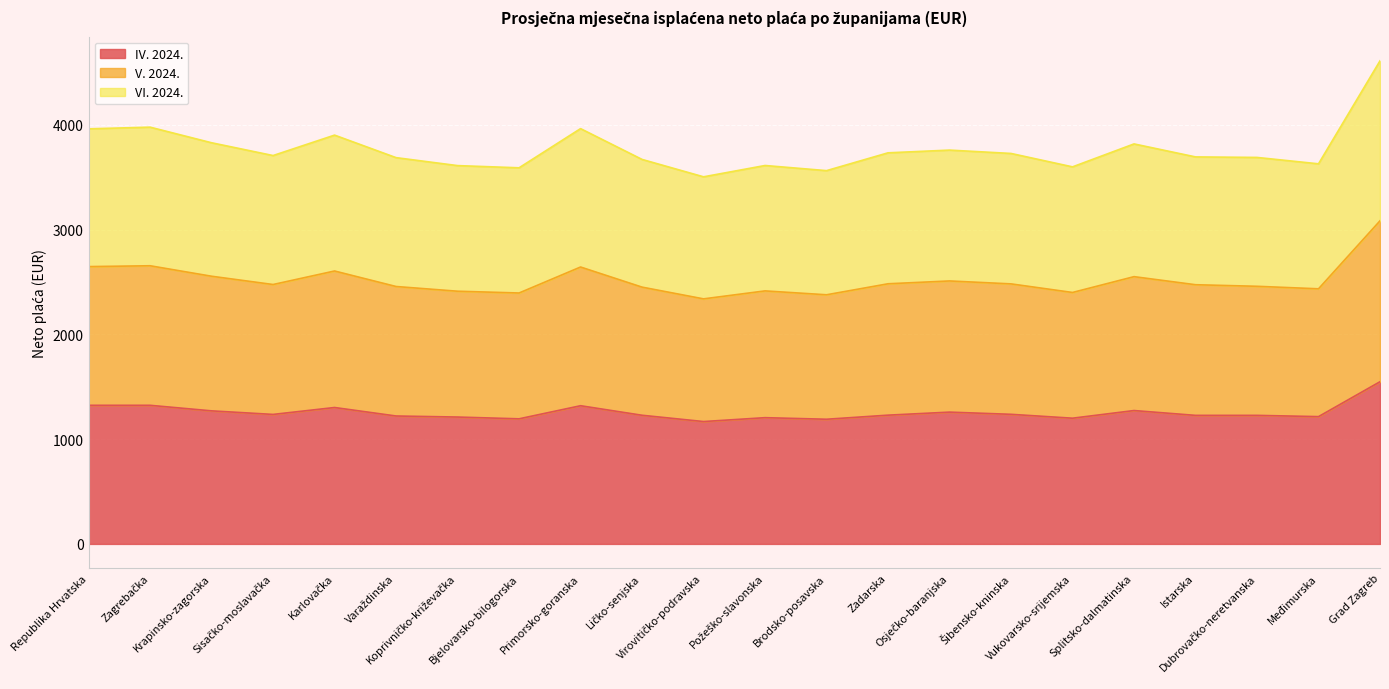

What is the label of the 4th point from the left?

Sisačko-moslavačka